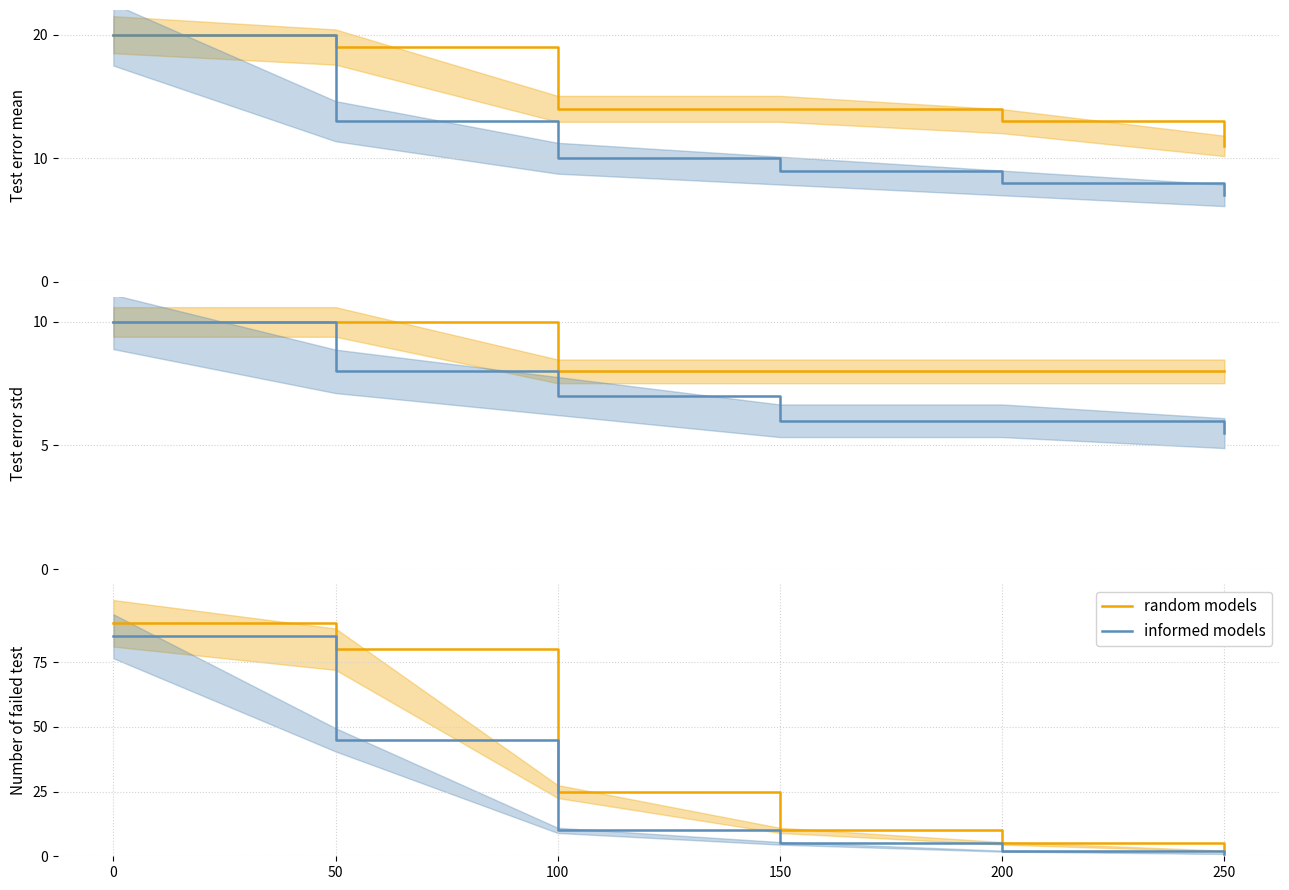

Where is informed models nearest to the value 43?

50